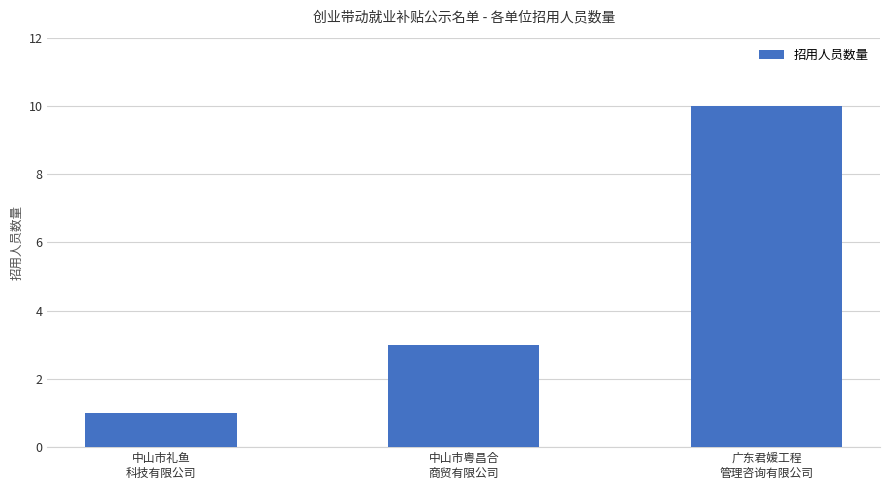

Count the values in the range 1 to 10.

3